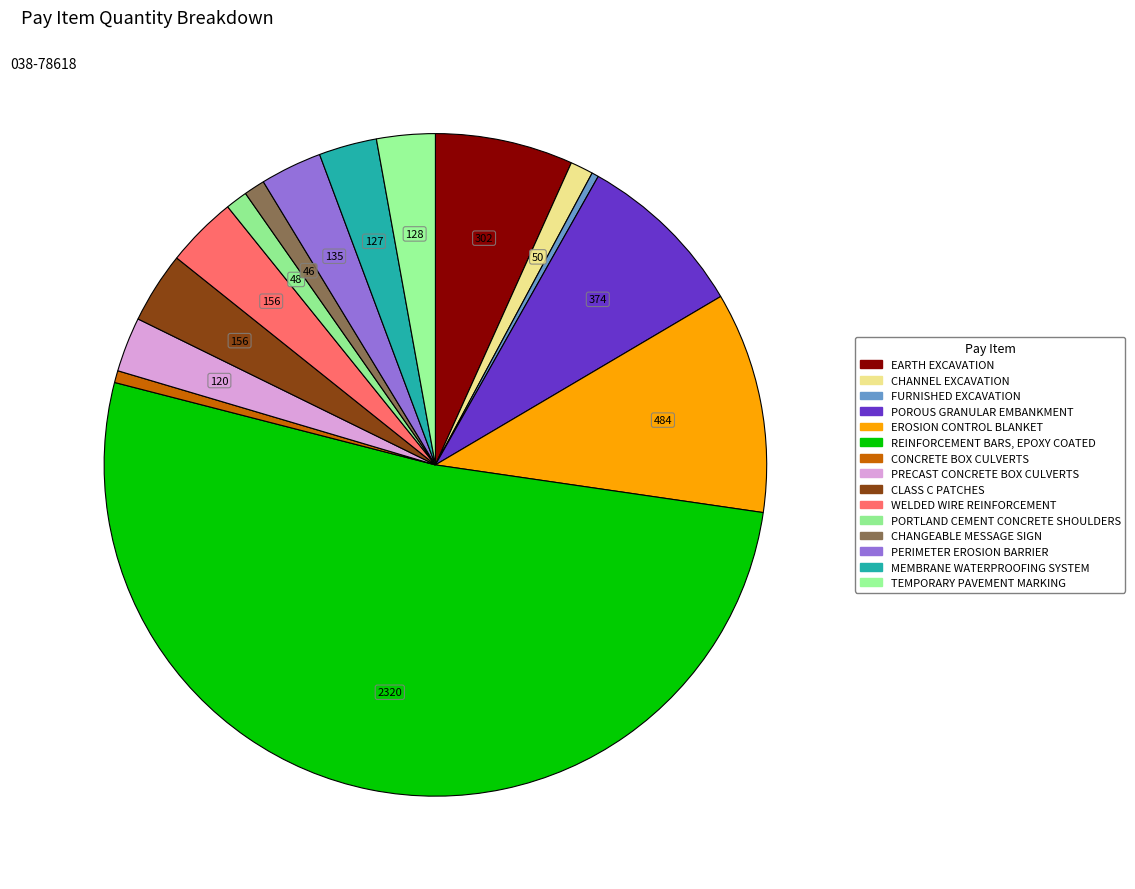

What percentage is the WELDED WIRE REINFORCEMENT slice, to the nearest percent?

3%